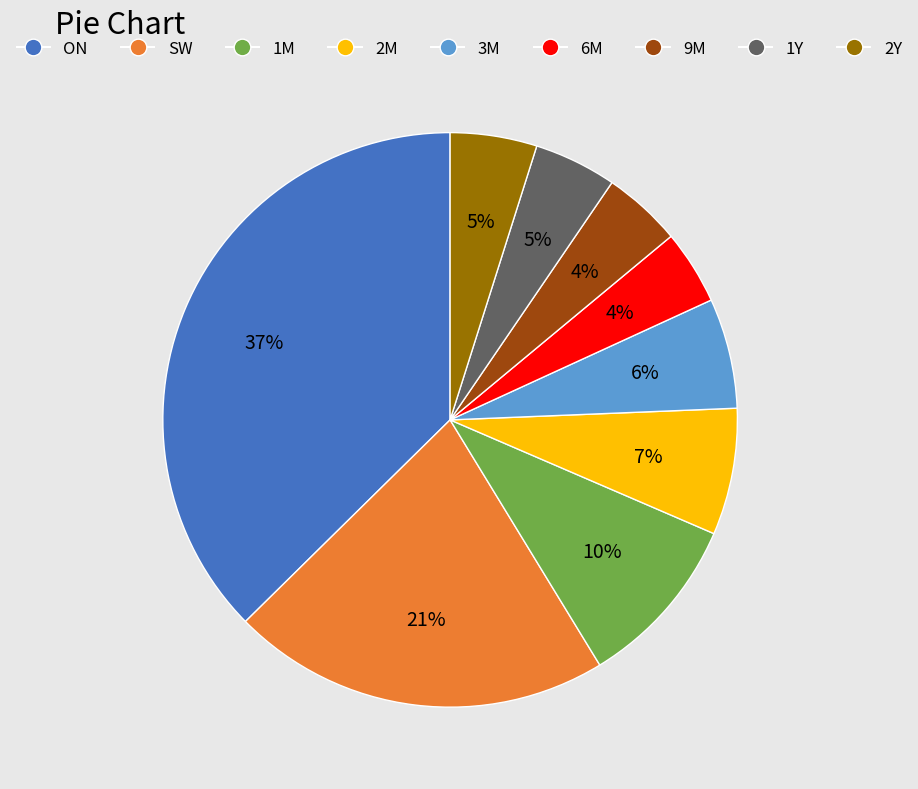

Which category has the biggest portion of the pie?

ON